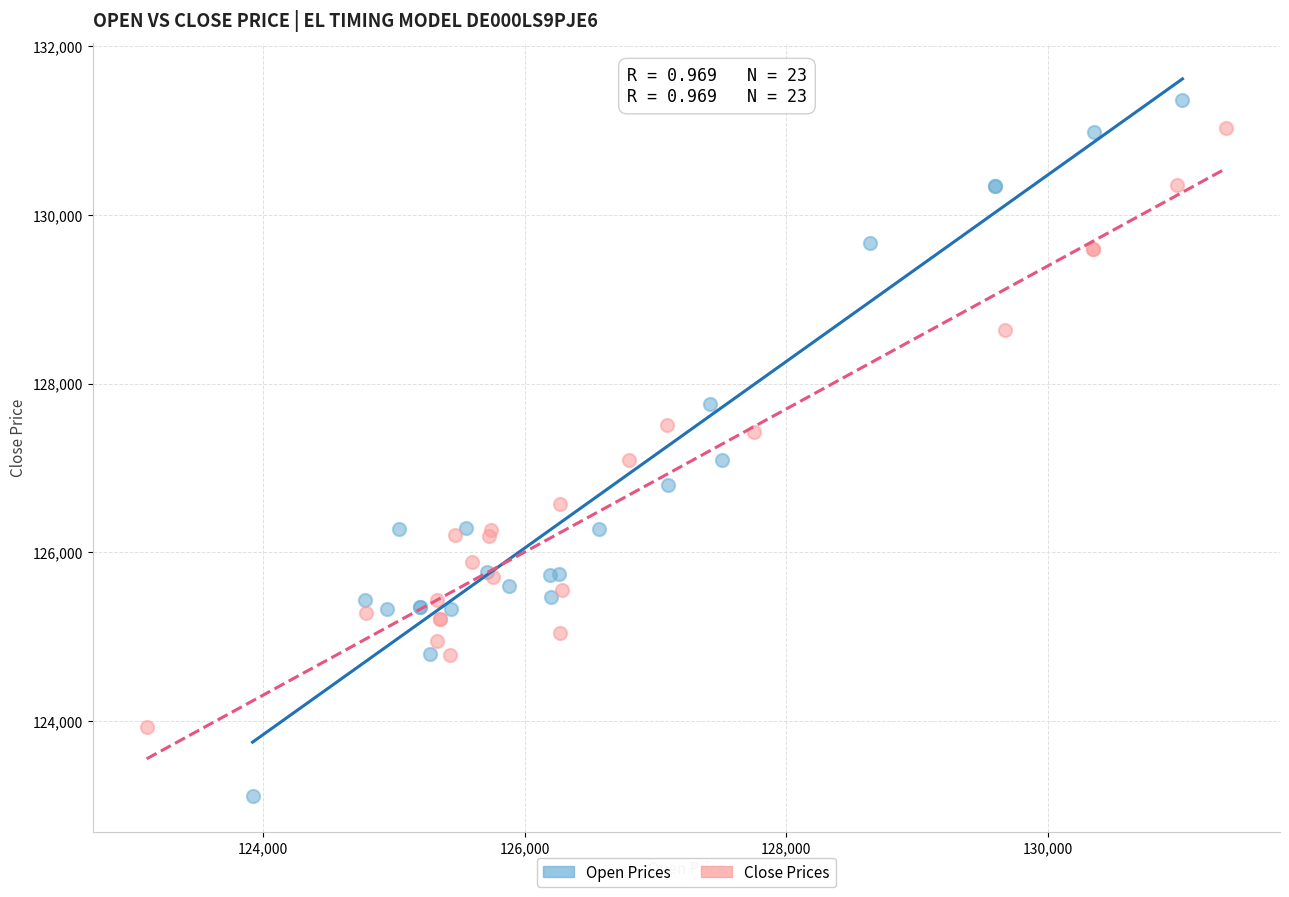

Which series reaches the minimum Y coordinate?

Open Prices